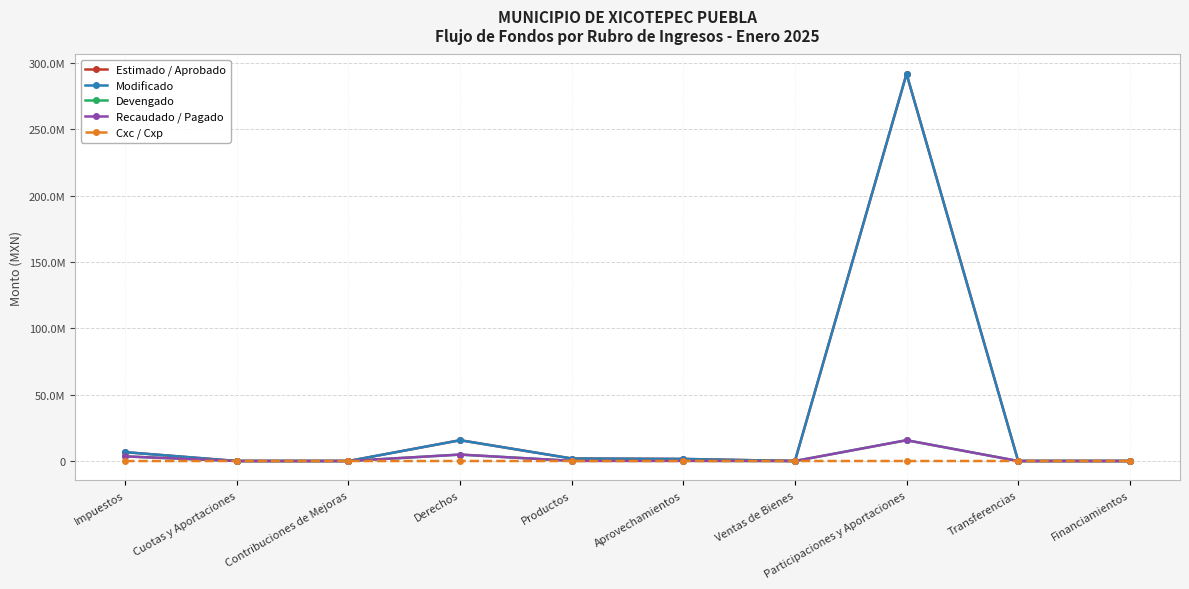

Reading right to left, list all the values displayed in this chart.

Estimado / Aprobado: 0.0	0.0	291804517.6	0.0	1560148.3	1890685.9	15672514.0	0.0	0.0	6667645.1
Modificado: 0.0	0.0	291804517.6	0.0	1560148.3	1890685.9	15672514.0	0.0	0.0	6667645.1
Devengado: 0.0	0.0	15671119.0	0.0	118724.5	117057.9	4843899.8	0.0	0.0	3474597.0
Recaudado / Pagado: 0.0	0.0	15671119.0	0.0	118724.5	117057.9	4842003.3	0.0	0.0	3474597.0
Cxc / Cxp: 0.0	0.0	0.0	0.0	0.0	0.0	1896.5	0.0	0.0	0.0